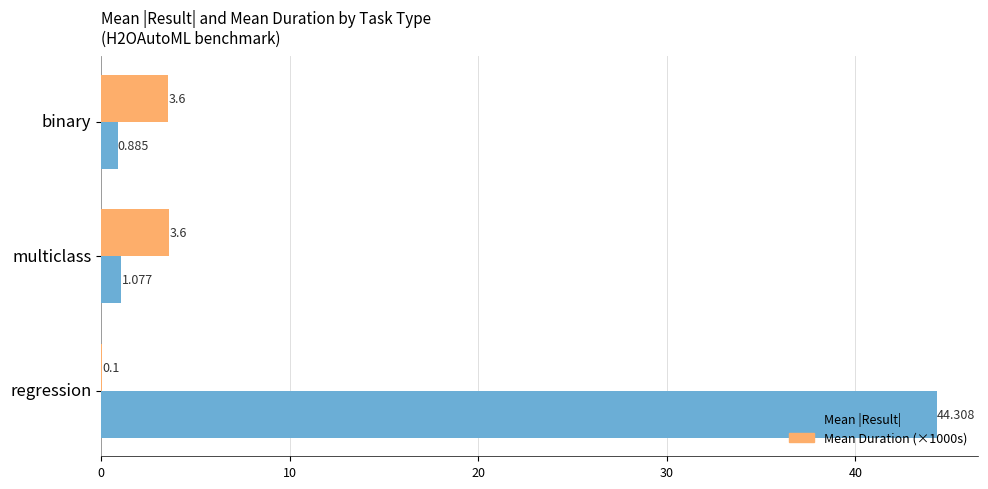

Which label corresponds to the largest value in the chart?

regression